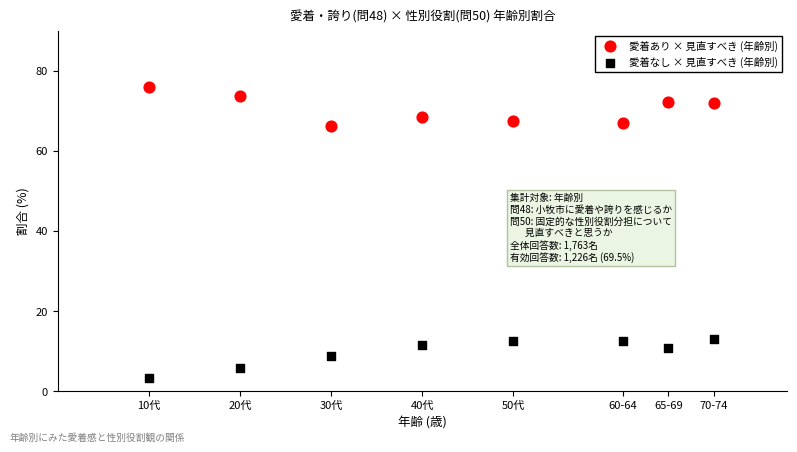

What are all the series names shown in the legend?

愛着あり × 見直すべき (年齢別), 愛着なし × 見直すべき (年齢別)